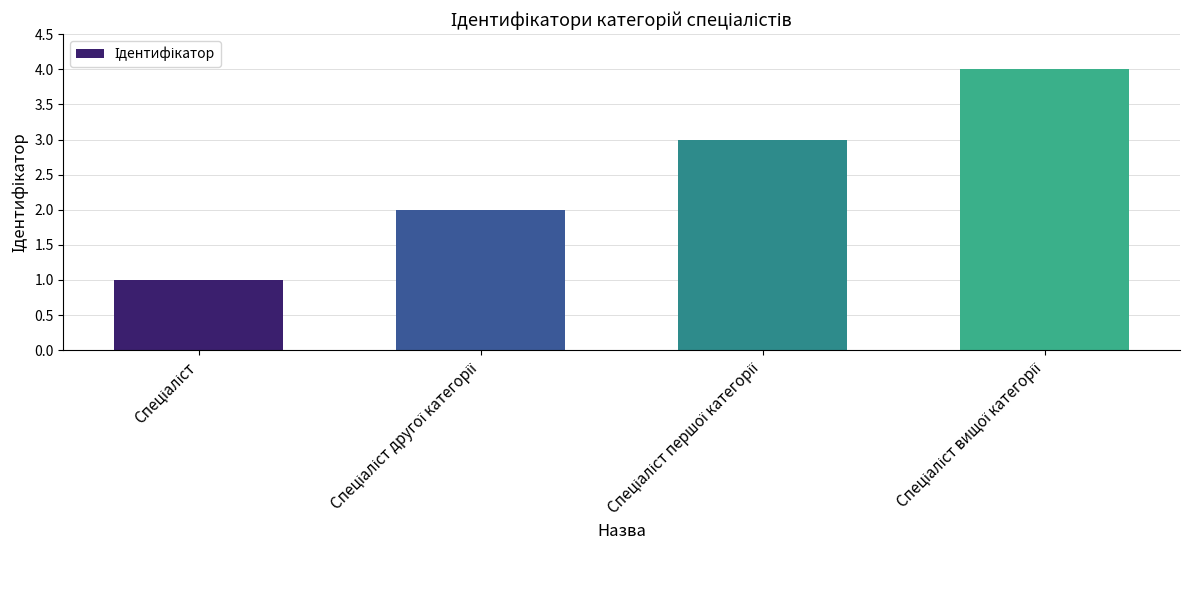

Does the chart contain any negative values?

No